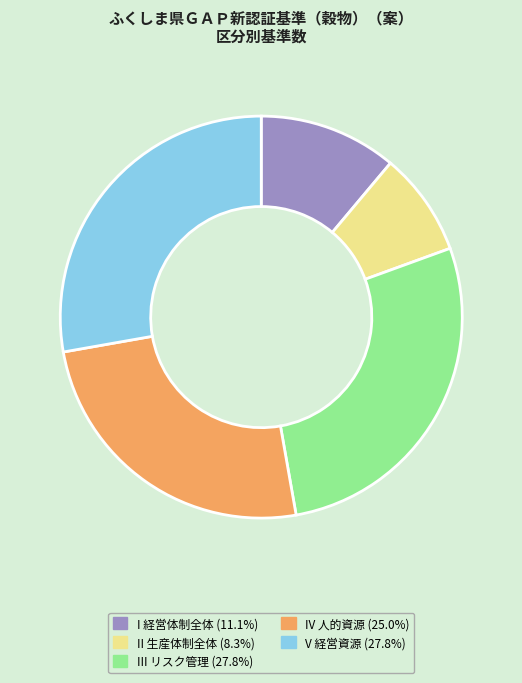

What is the ratio of the value at III リスク管理 to the value at V 経営資源?

1.0